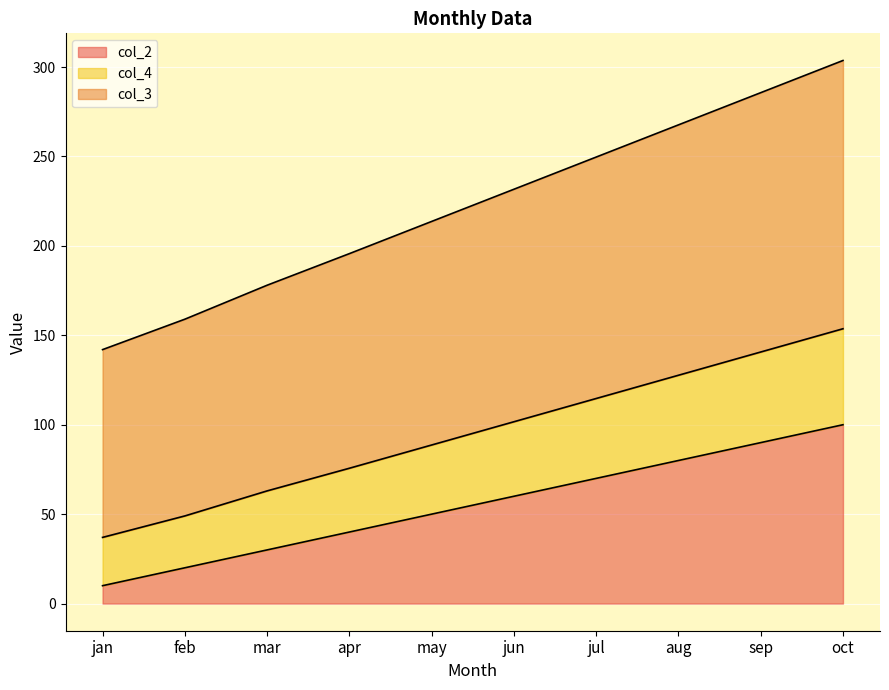

What position from the left is sep?

9